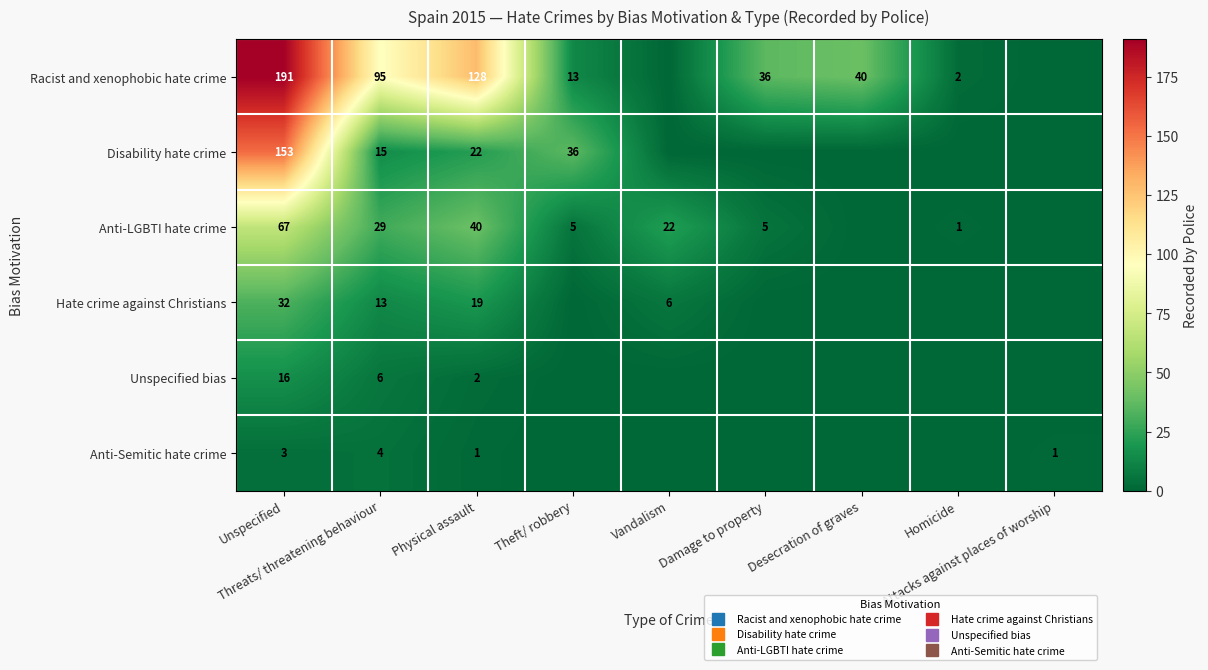

Which series has the widest spread of values?

Racist and xenophobic hate crime